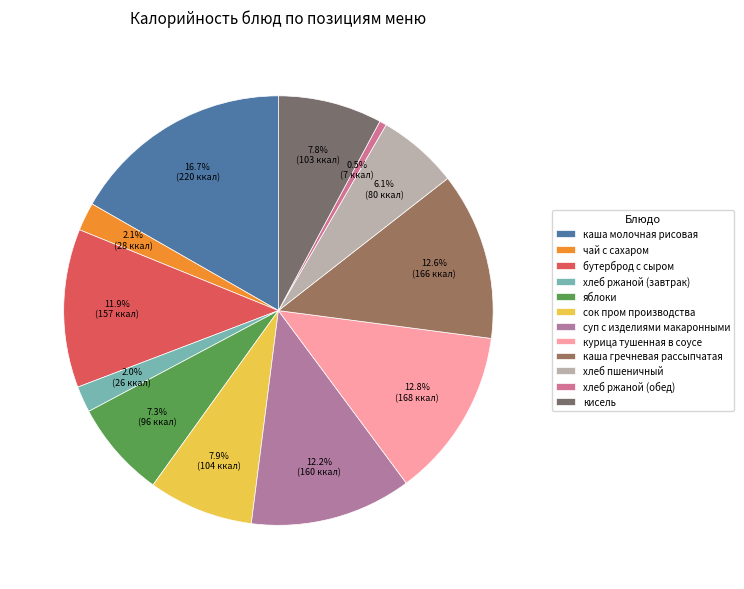

The суп с изделиями макаронными slice represents 12% of the pie. True or false?

True